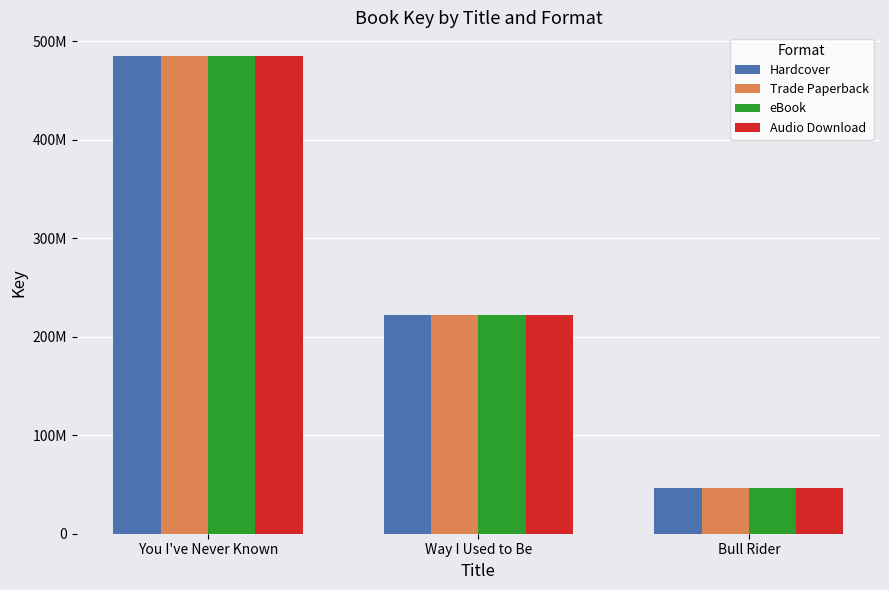

Reading left to right, extract all data points from this chart.

Hardcover: 484797708	222549466	46477589
Trade Paperback: 484797708	222549466	46477589
eBook: 484797708	222549466	46477589
Audio Download: 484797708	222549466	46477589